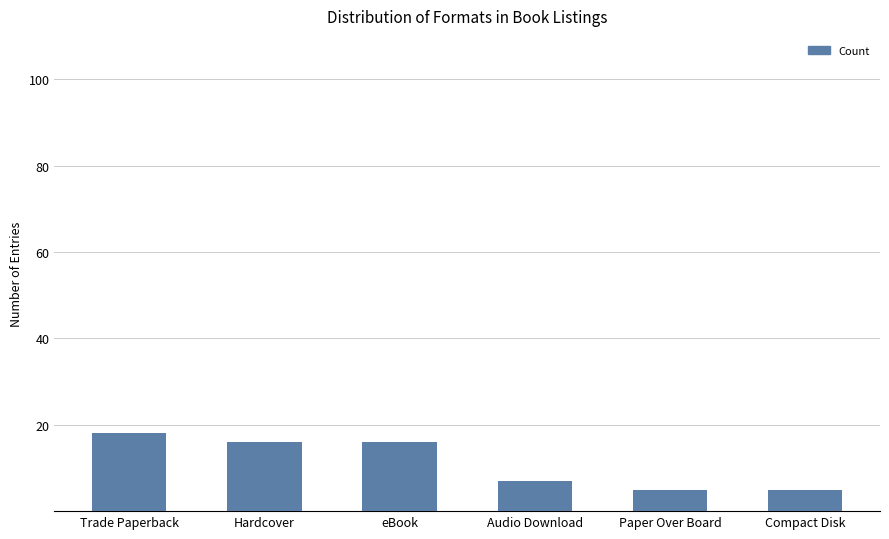

Where is the data nearest to the value 11?

Audio Download